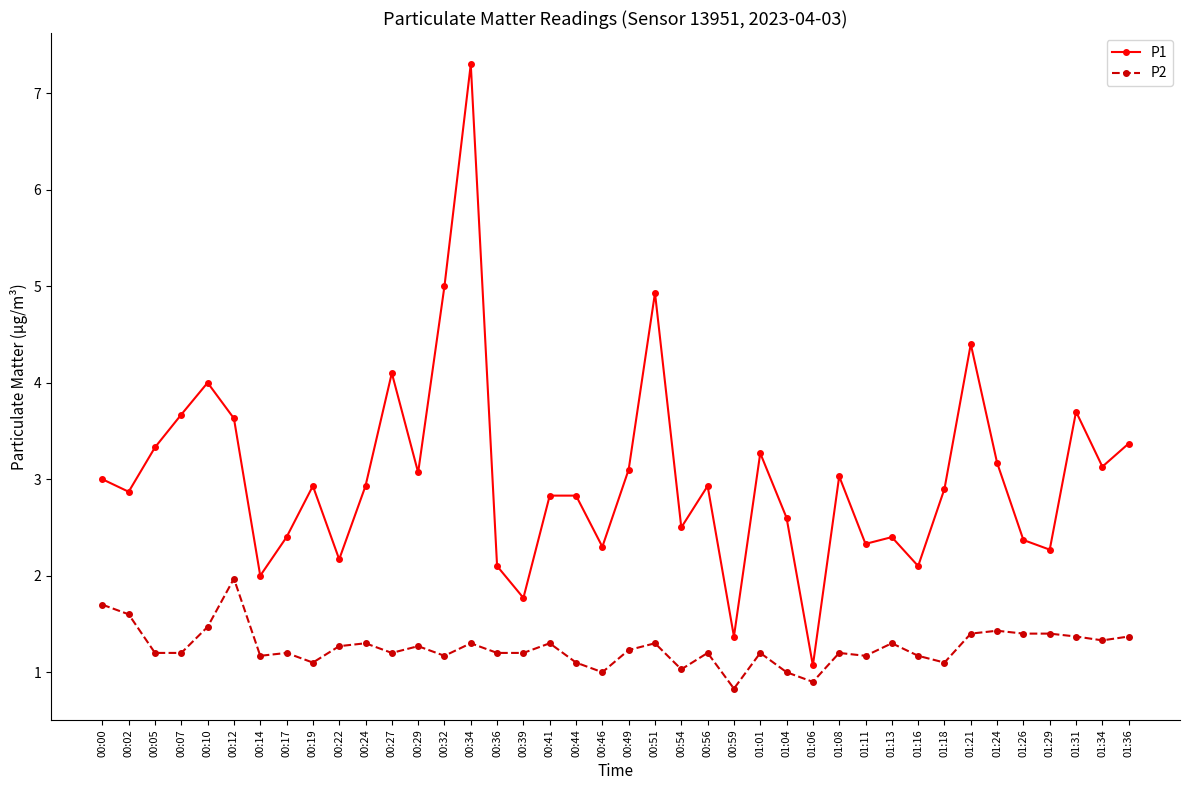

What are all the series names shown in the legend?

P1, P2